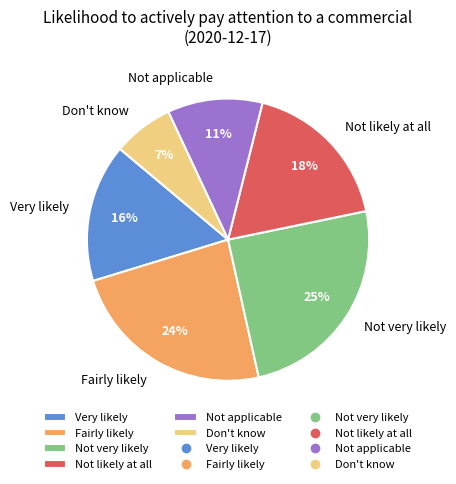

Which category has the smallest portion of the pie?

Don't know